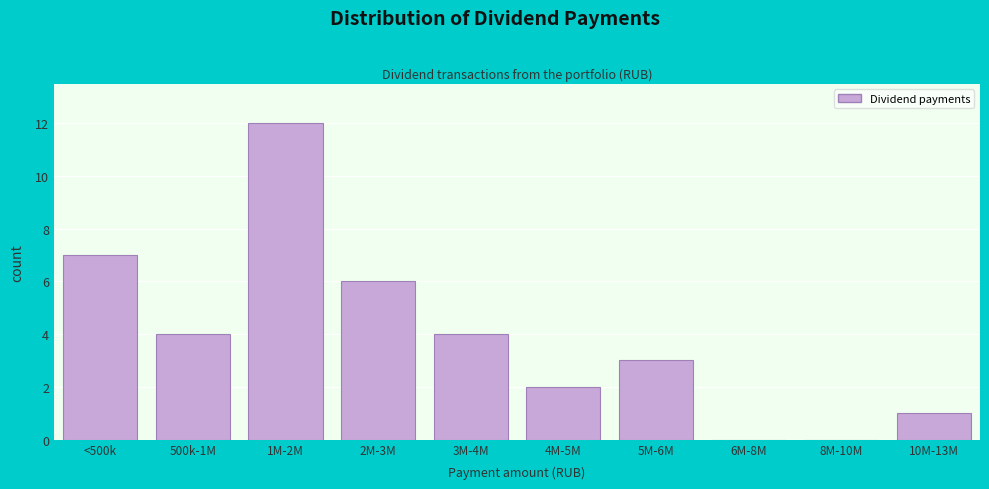

Reading left to right, list all the values displayed in this chart.

<500k=7	500k-1M=4	1M-2M=12	2M-3M=6	3M-4M=4	4M-5M=2	5M-6M=3	6M-8M=0	8M-10M=0	10M-13M=1